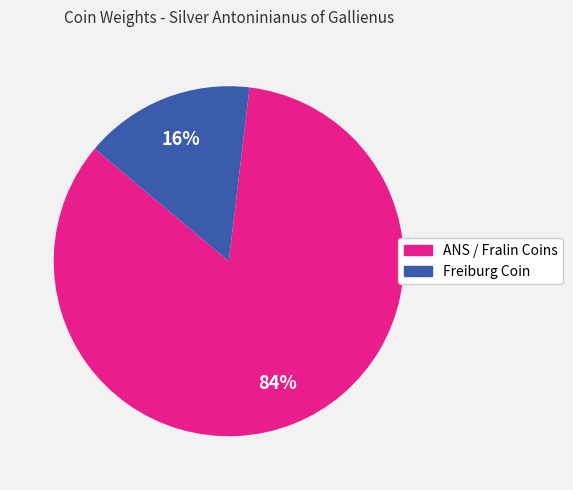

Is there any slice that represents more than half of the pie?

Yes